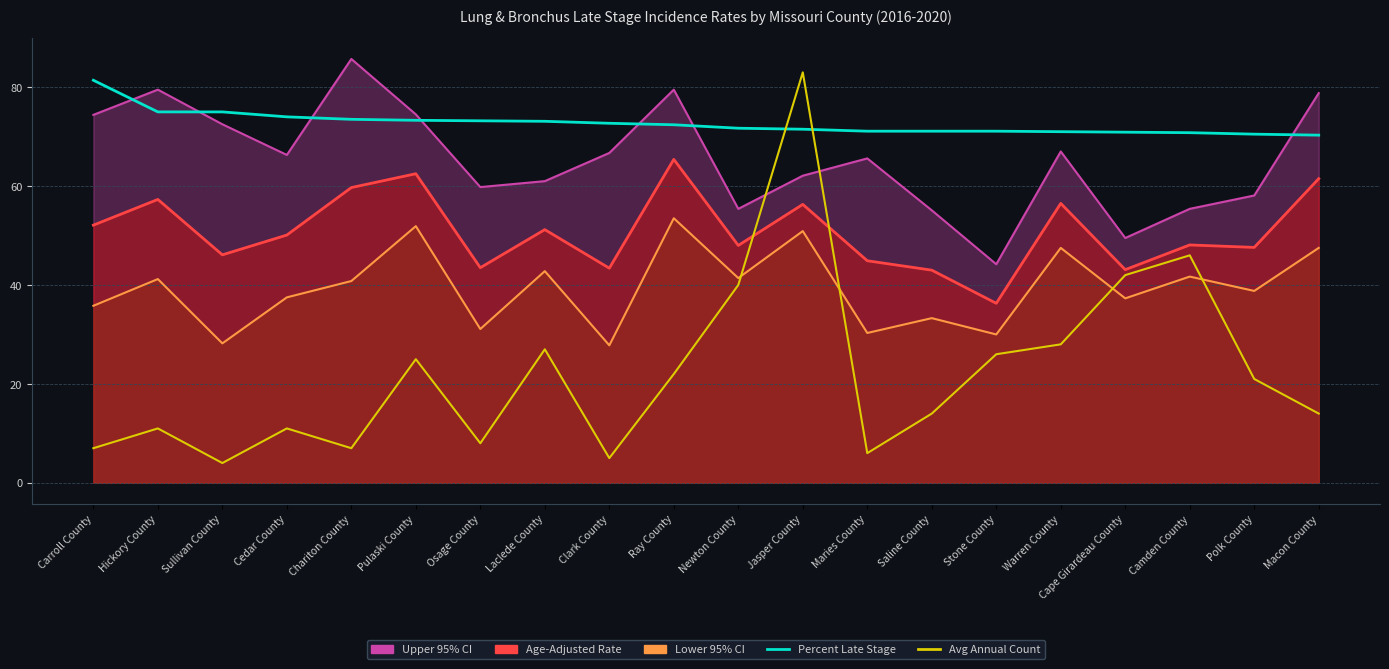

True or false: Percent Late Stage has a value of 71.0 at Warren County.

True